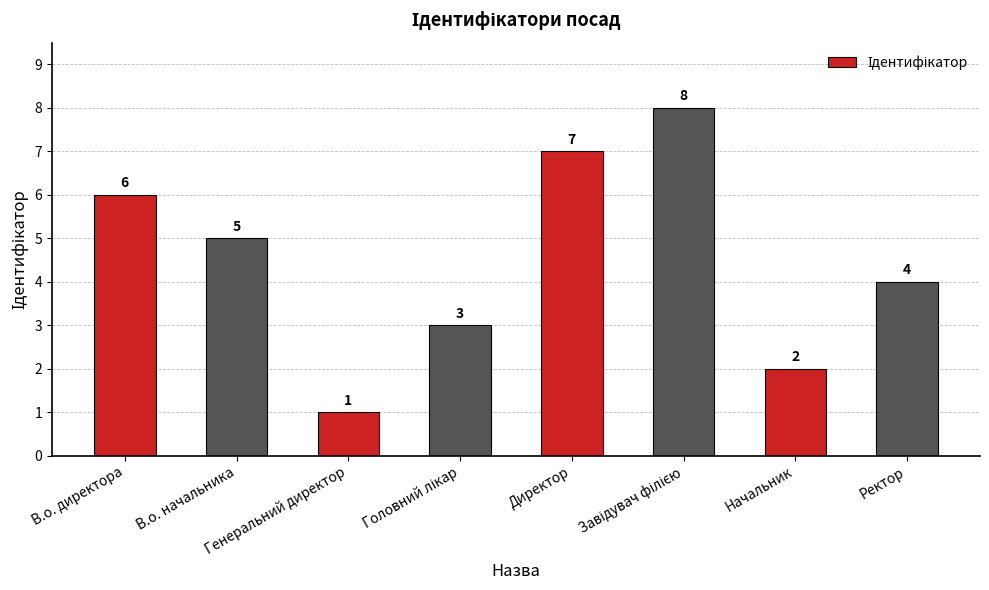

Where is the data nearest to the value 4?

Ректор